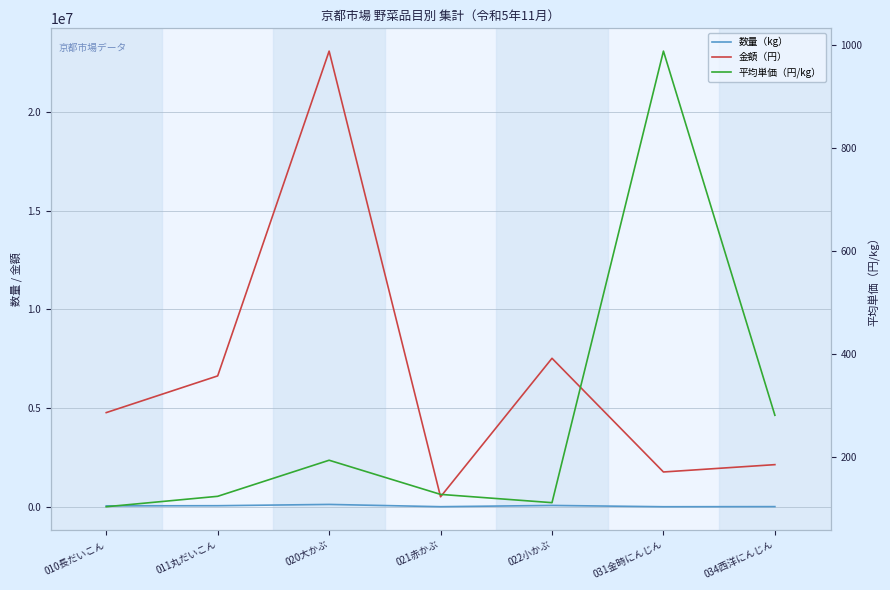

True or false: 平均単価（円/kg） and 数量（kg） cross at least once.

False